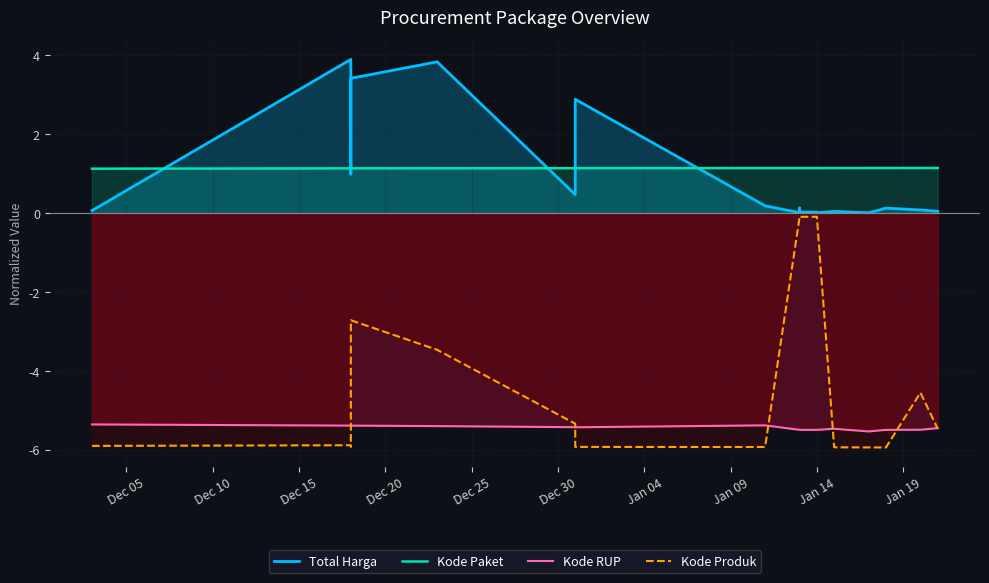

Is it true that Kode RUP equals -5.5 at Jan 19?

True